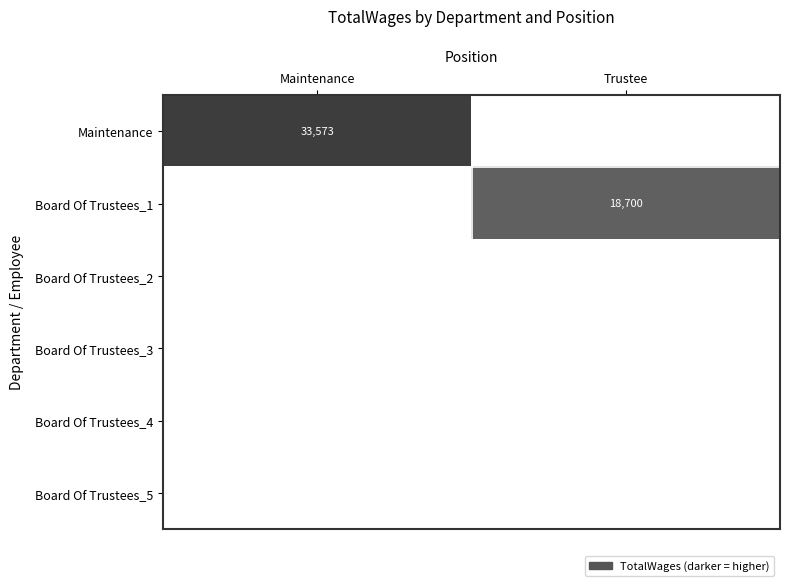

The value of Board Of Trustees_5 at Trustee is 0. True or false?

True